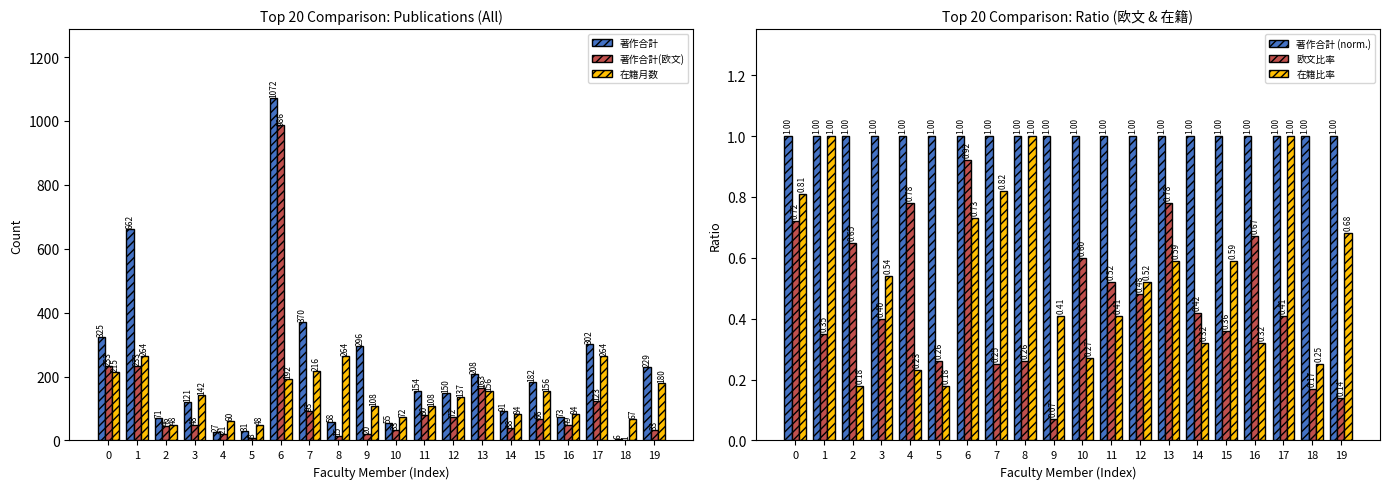

Rank the categories by 在籍比率 value from lowest to highest.

2, 5, 4, 18, 10, 14, 16, 9, 11, 12, 3, 13, 15, 19, 6, 0, 7, 1, 8, 17